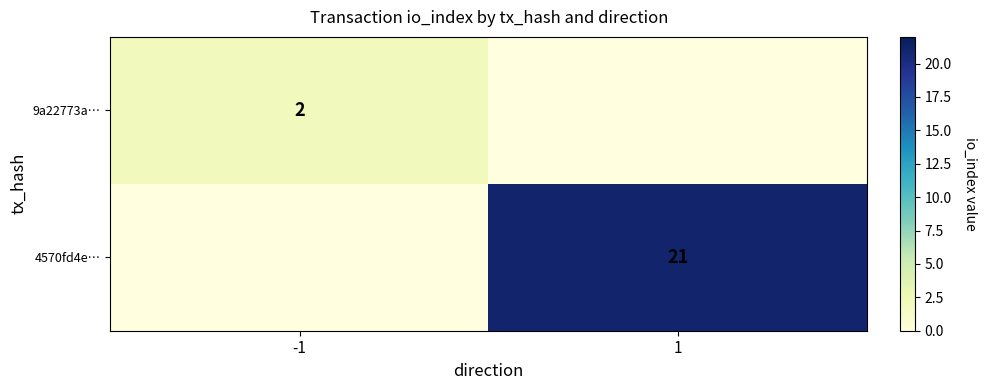

At how many categories does at least one series exceed 6?

1